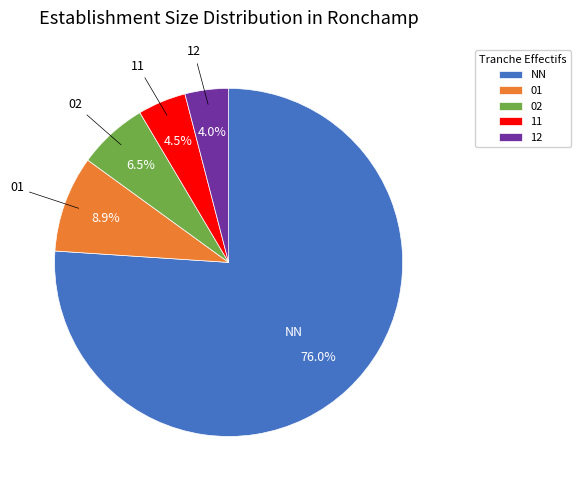

Is 01 the majority of the pie?

No